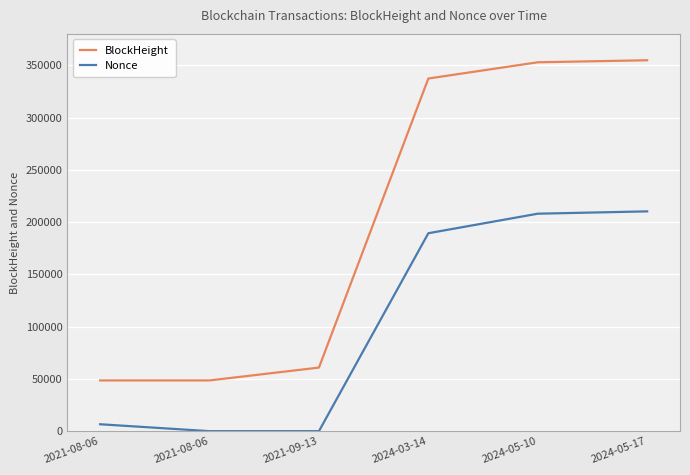

Which series changed the most between 2021-08-06 and 2024-05-10?

BlockHeight